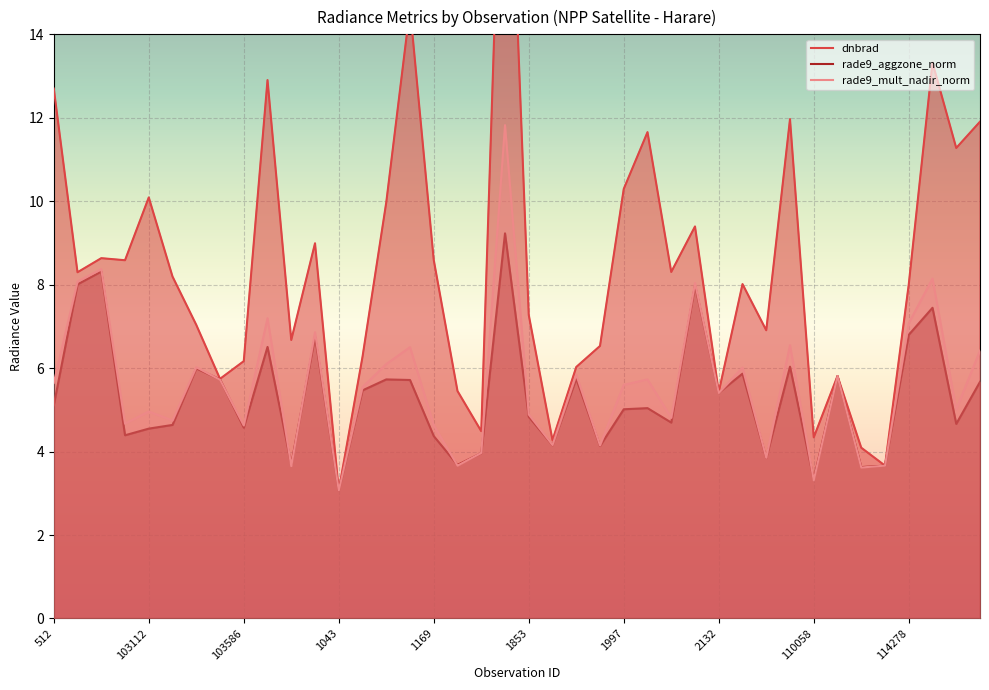

What is the label of the 24th point from the right?

1169